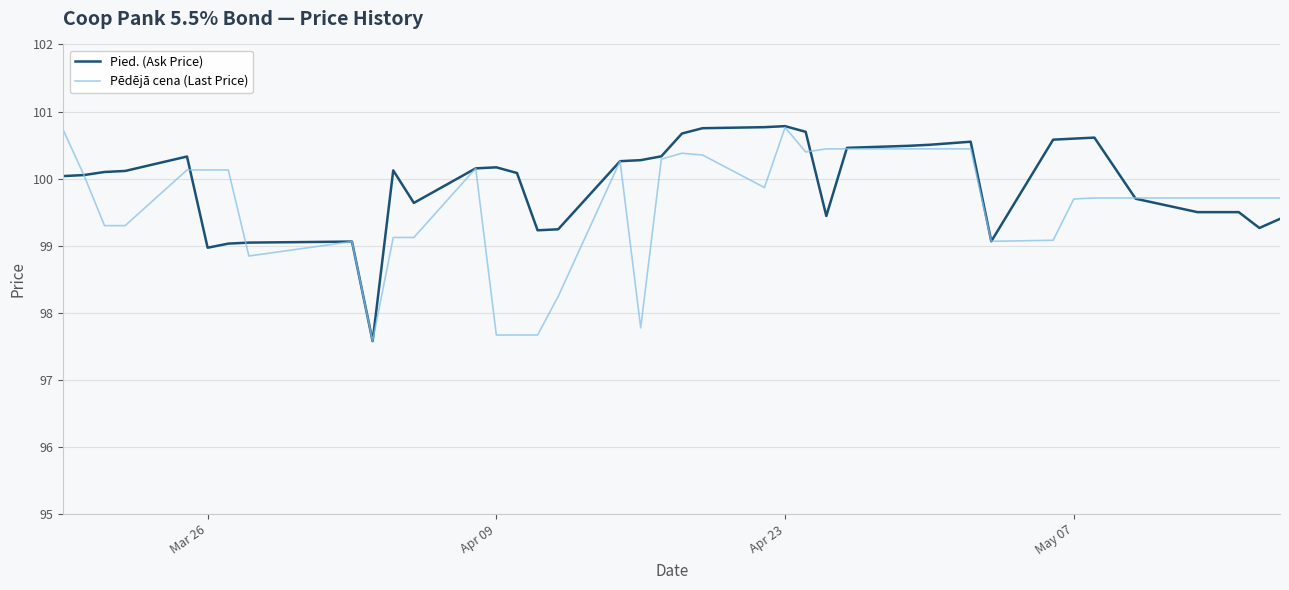

What is the highest value of the Pied. (Ask Price) series?

100.8